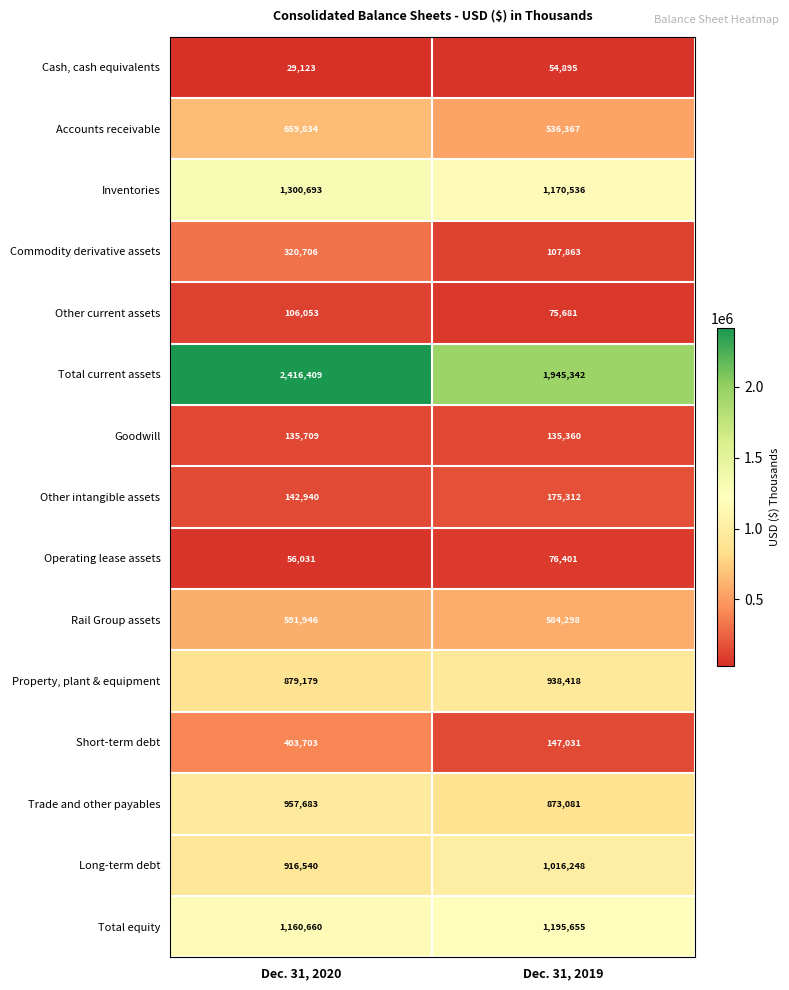

Rank the series by their maximum value, from highest to lowest.

Total current assets, Inventories, Total equity, Long-term debt, Trade and other payables, Property, plant & equipment, Accounts receivable, Rail Group assets, Short-term debt, Commodity derivative assets, Other intangible assets, Goodwill, Other current assets, Operating lease assets, Cash, cash equivalents